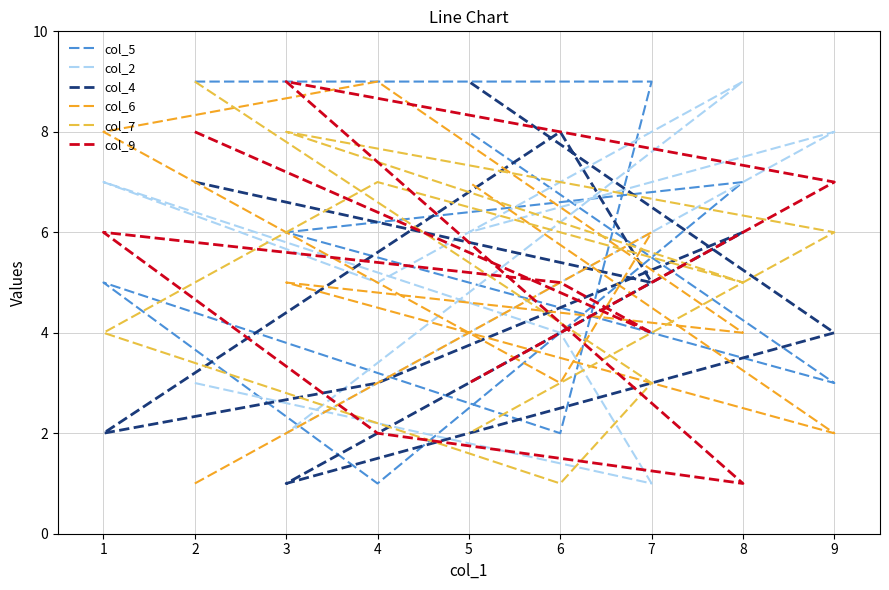

Where is col_7 nearest to the value 5?

8